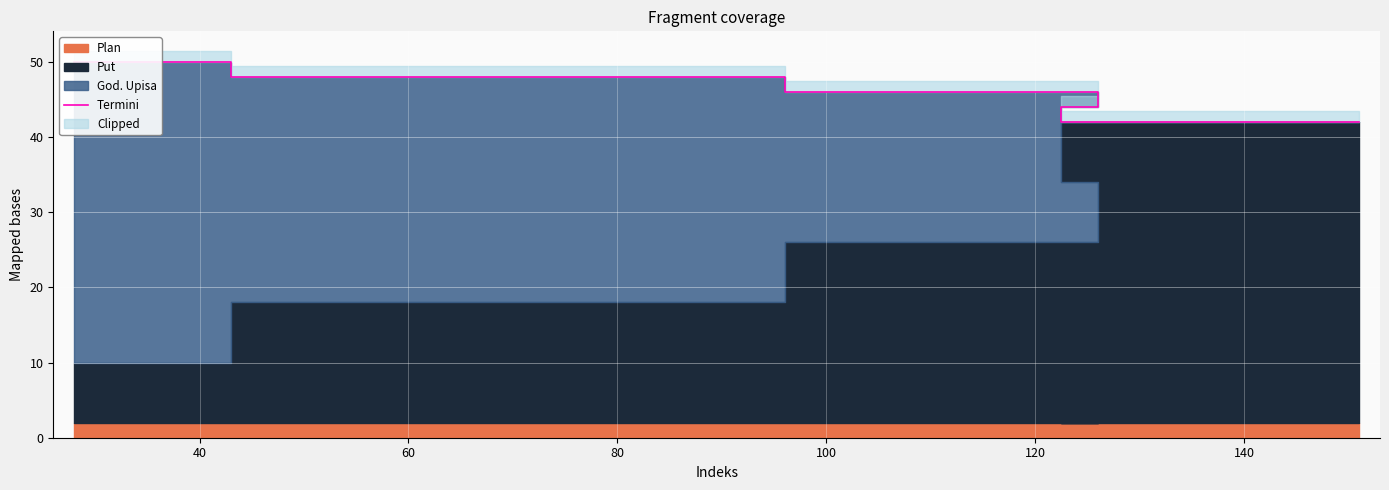

What is the ratio of the value at 140 to the value at 60?

0.9